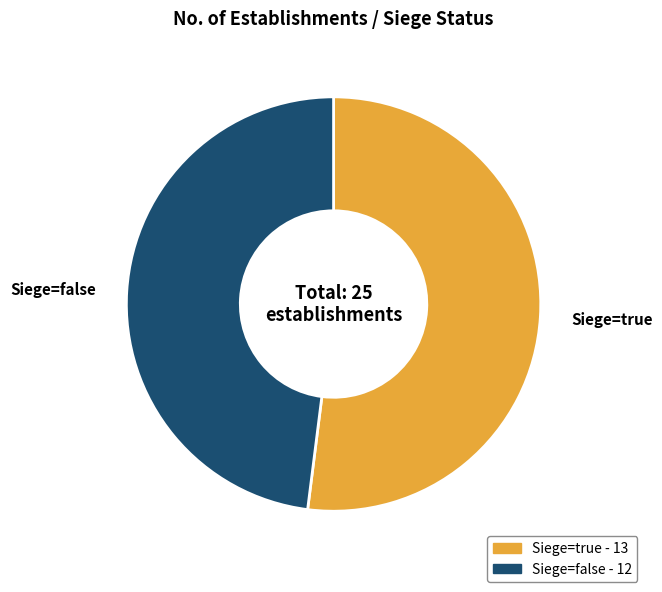

Does any single category account for the majority?

Yes